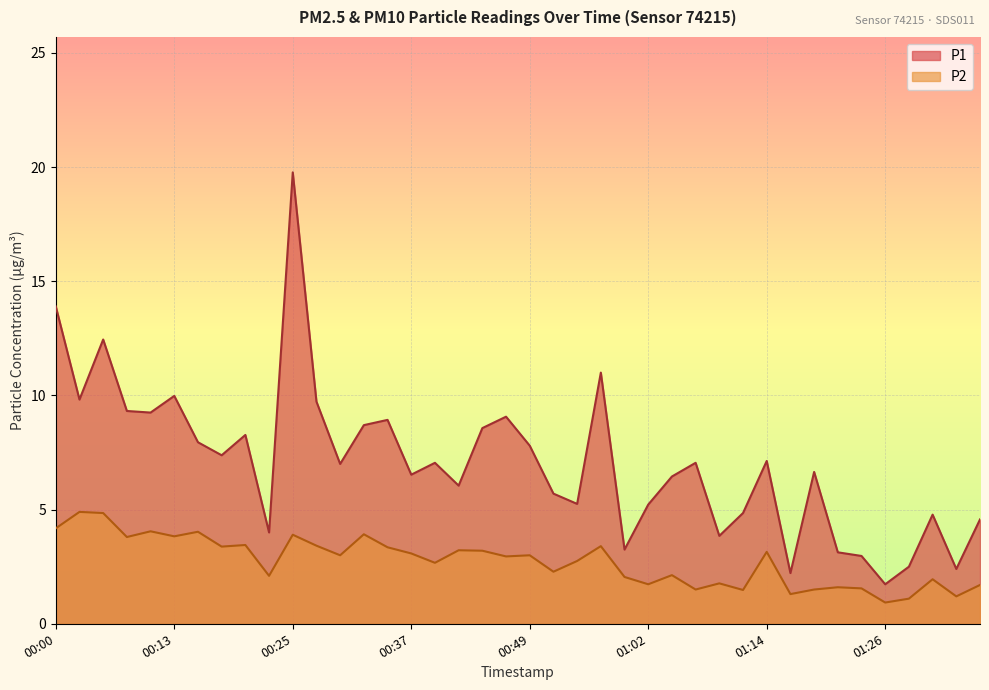

Which series changed the most between 00:03 and 01:14?

P1